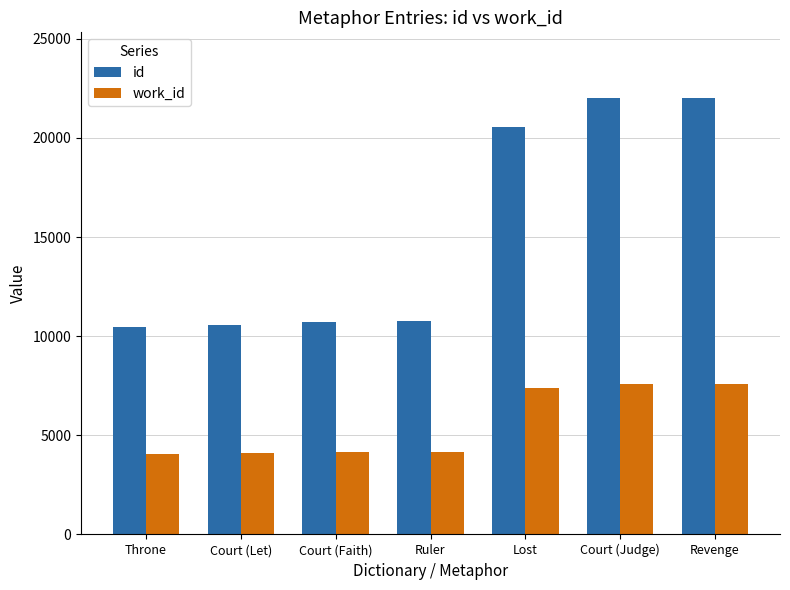

What is the value of the id bar at the 3rd from the left?

10696